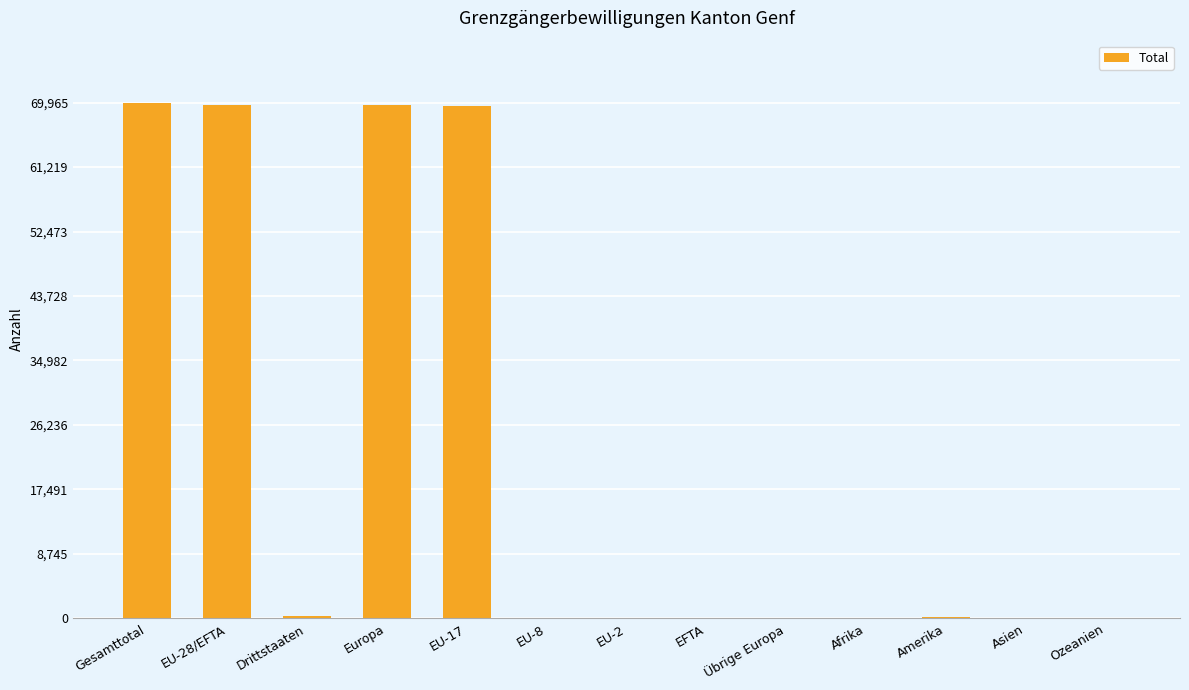

The value at EU-28/EFTA is 69646. True or false?

True